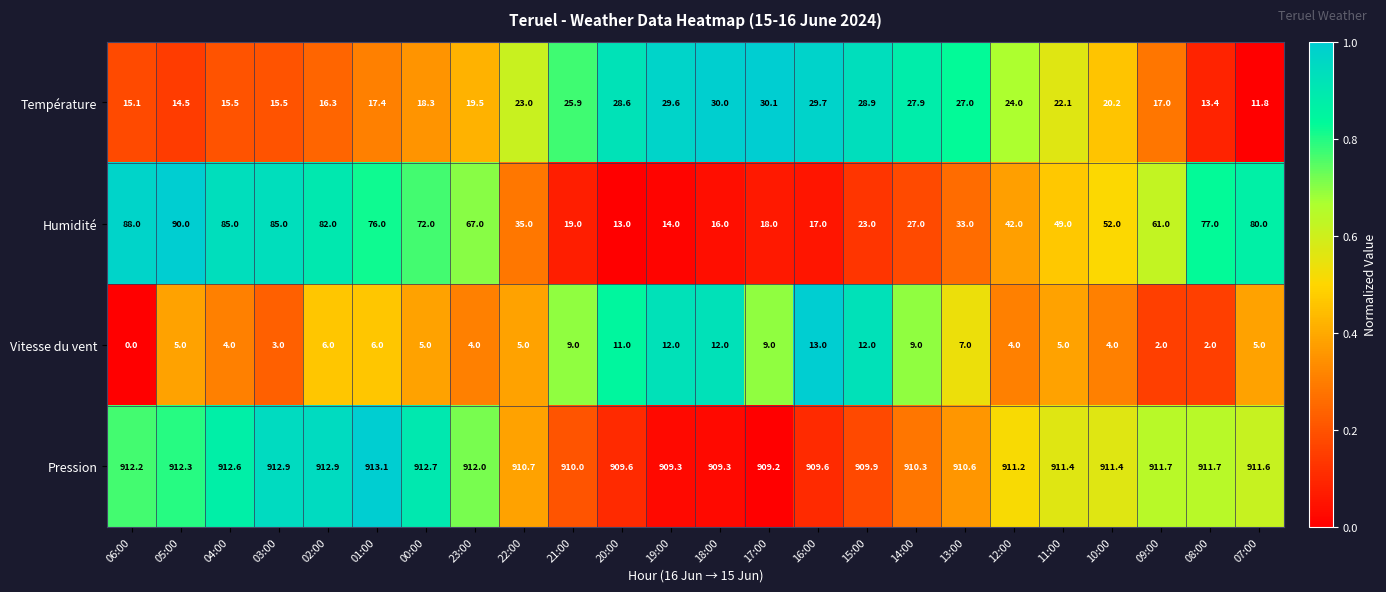

At 20:00, list the series in order from smallest to largest.

Vitesse du vent, Humidité, Température, Pression